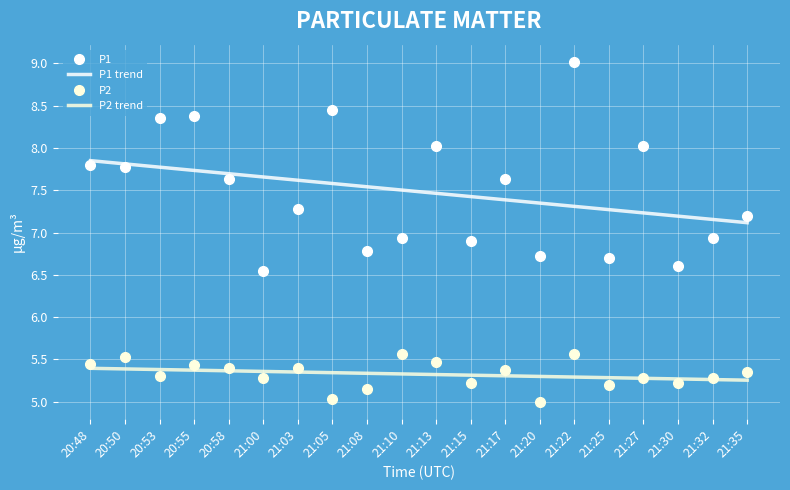

True or false: P2 has a value of 1.9 at 21:05.

False